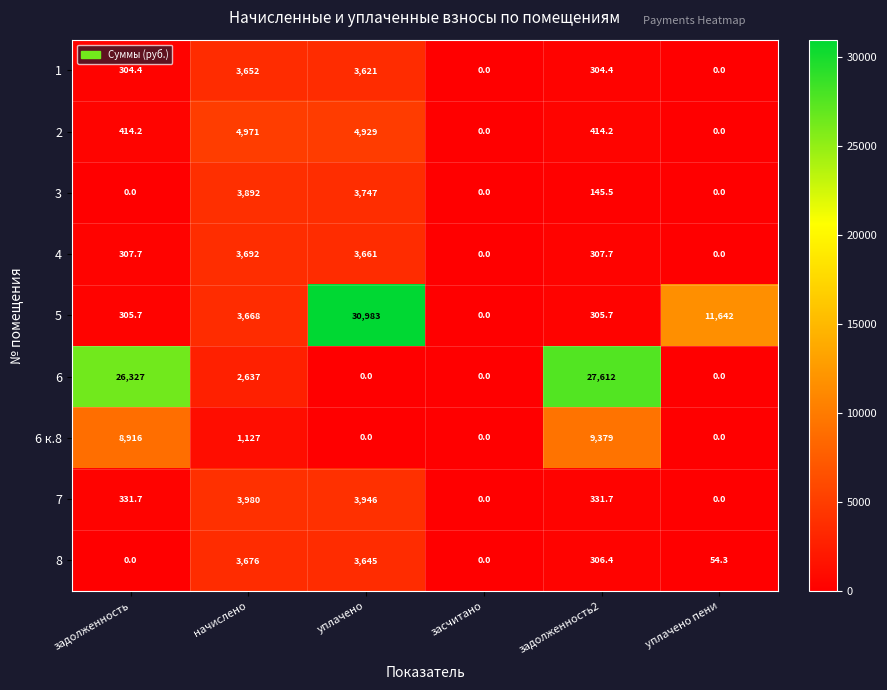

How many data points in 3 are above 145?

3